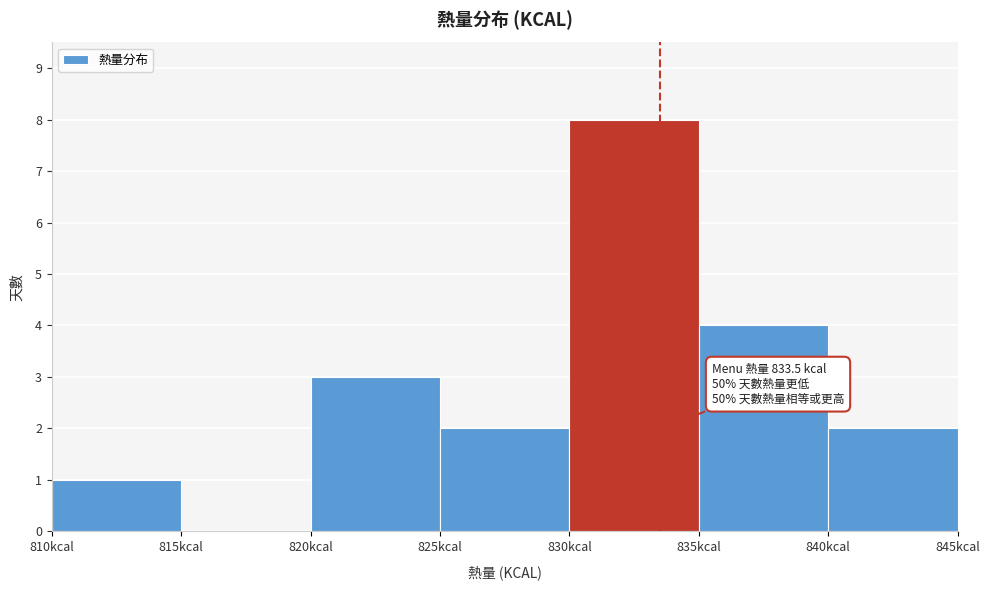

Over which range of the x-axis is the bar tallest?

830 to 835